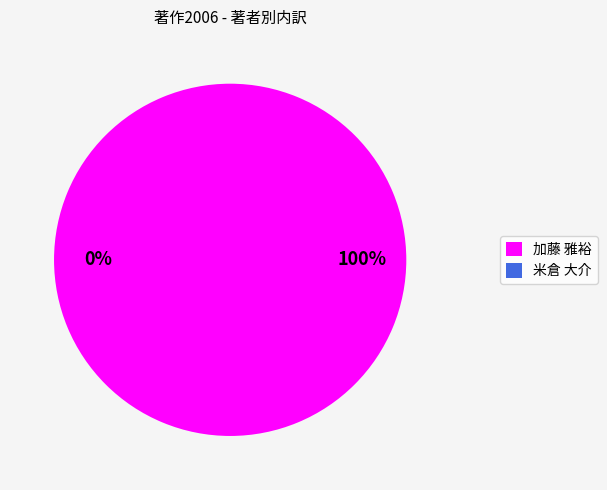

To the nearest percent, what is the combined percentage of 加藤 雅裕 and 米倉 大介?

100%